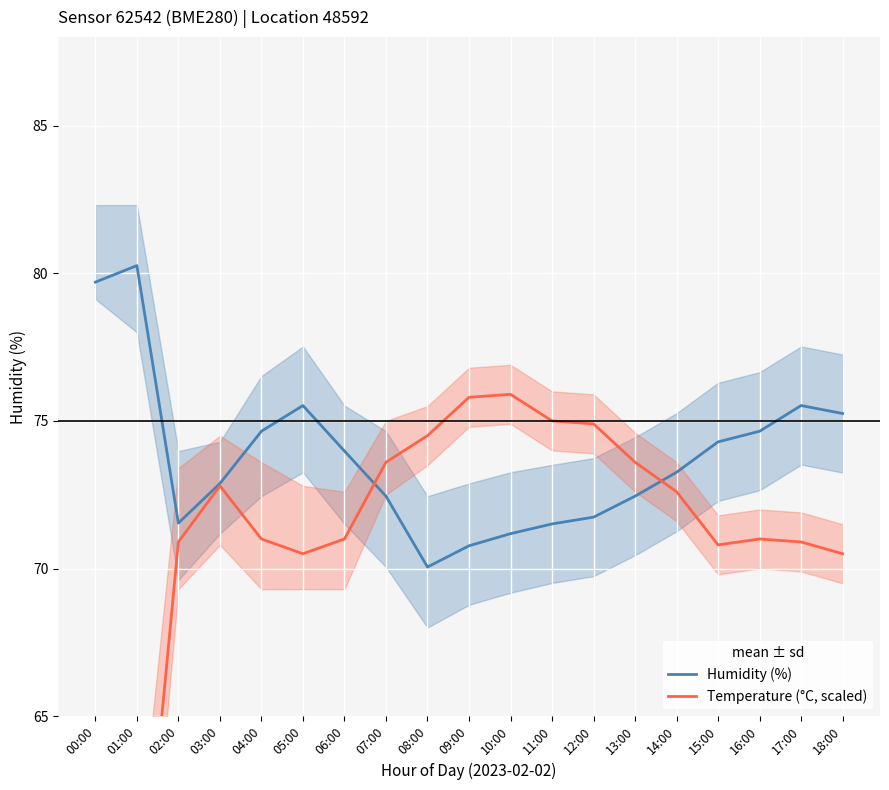

What is the label of the 9th point from the right?

10:00